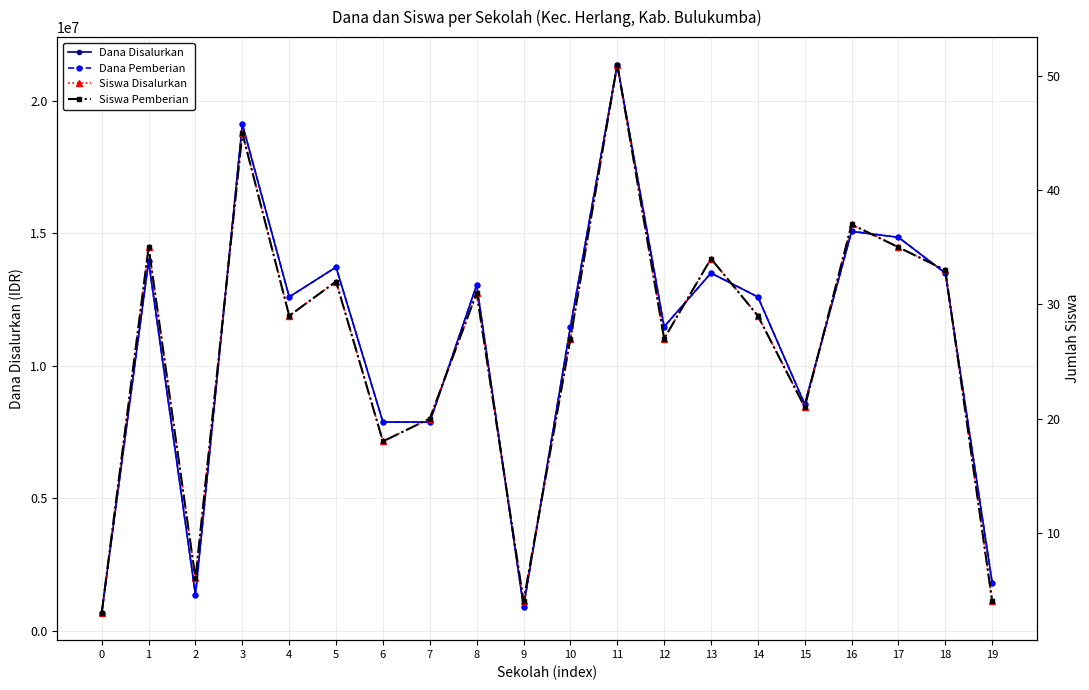

How many data points in Dana Pemberian are less than 12600000?

9